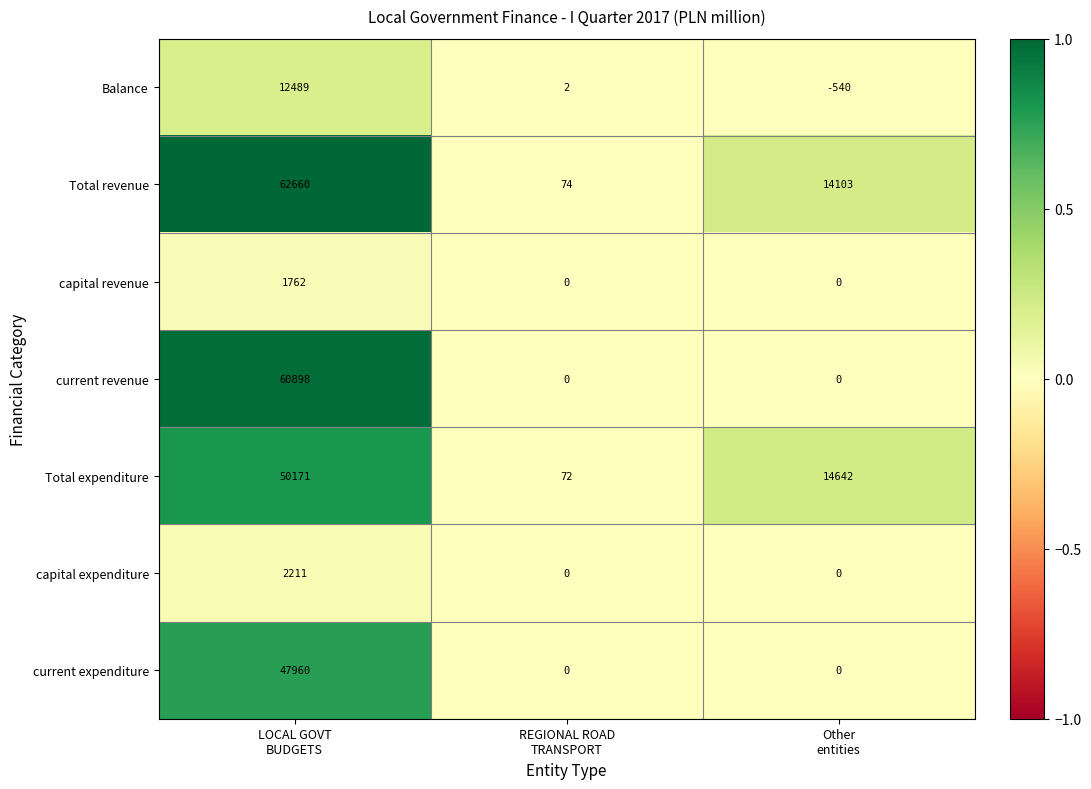

Rank the series by their maximum value, from highest to lowest.

Total revenue, current revenue, Total expenditure, current expenditure, Balance, capital expenditure, capital revenue